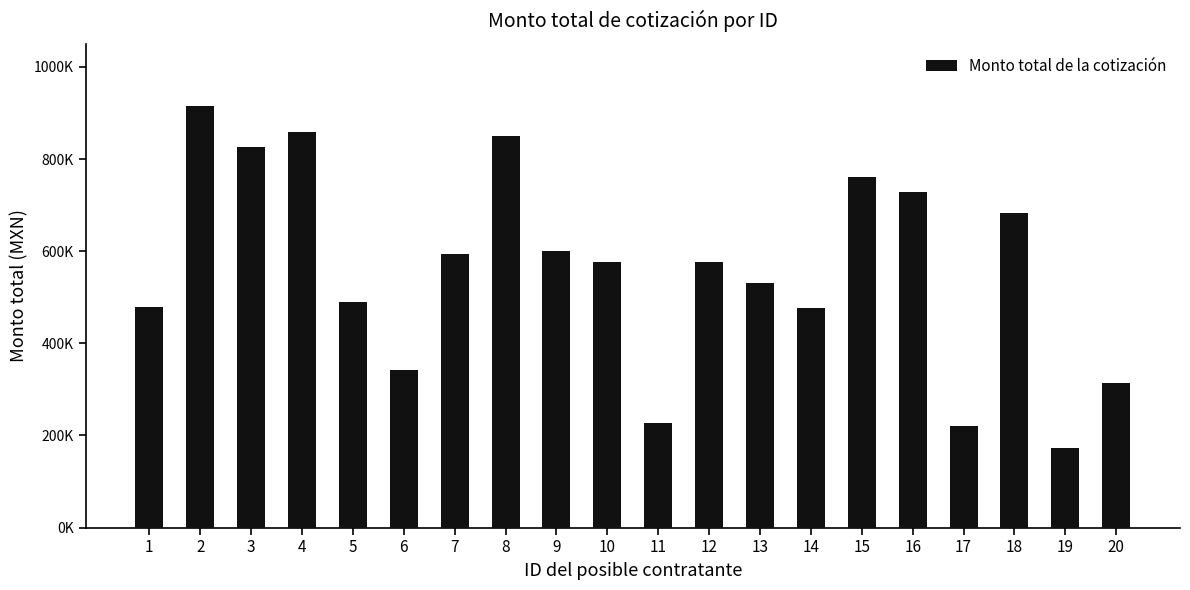

Does the chart contain any negative values?

No